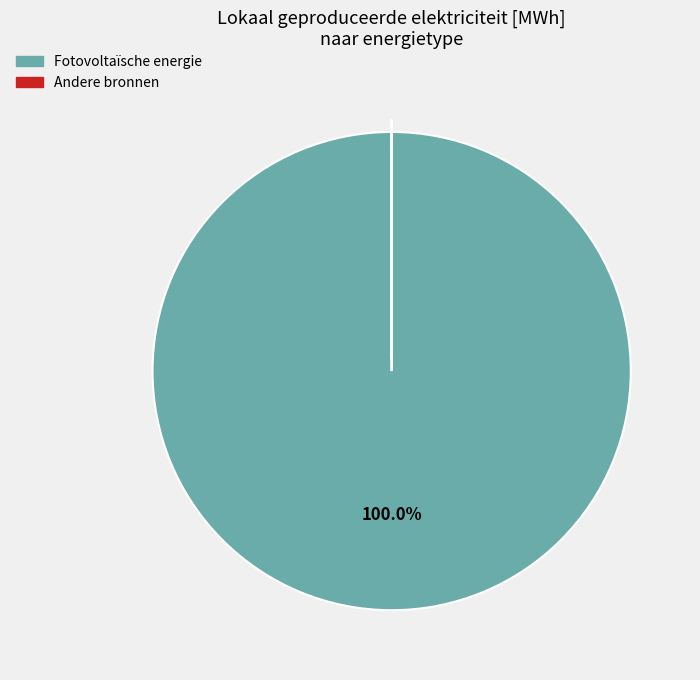

Is there a majority slice in this chart?

Yes